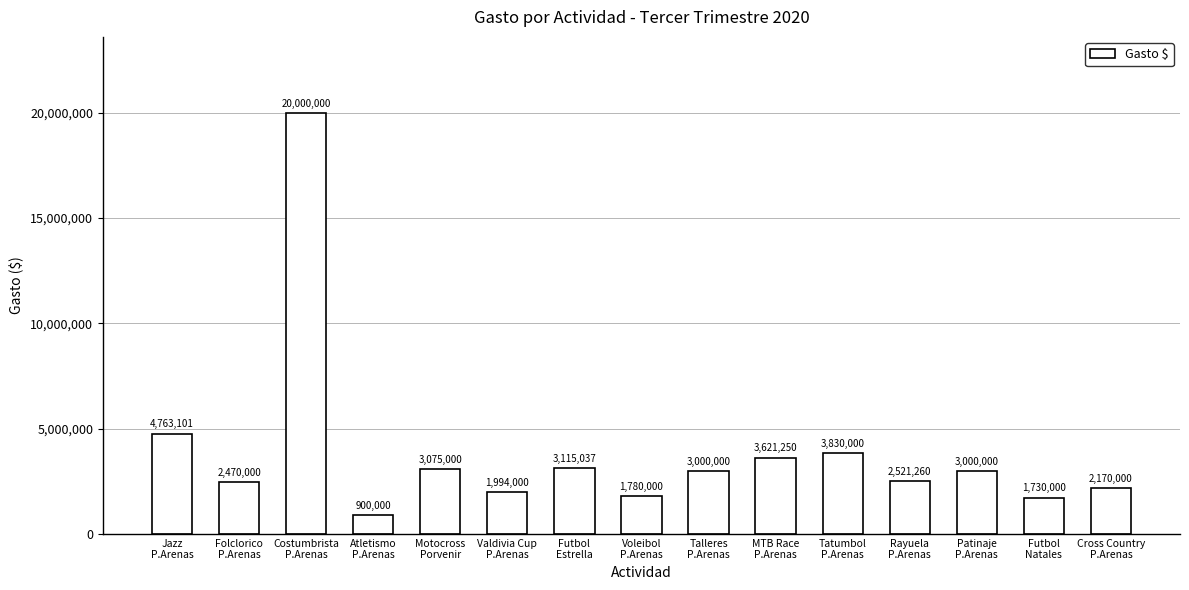

Reading right to left, list all the values displayed in this chart.

2170000	1730000	3000000	2521260	3830000	3621250	3000000	1780000	3115037	1994000	3075000	900000	20000000	2470000	4763101